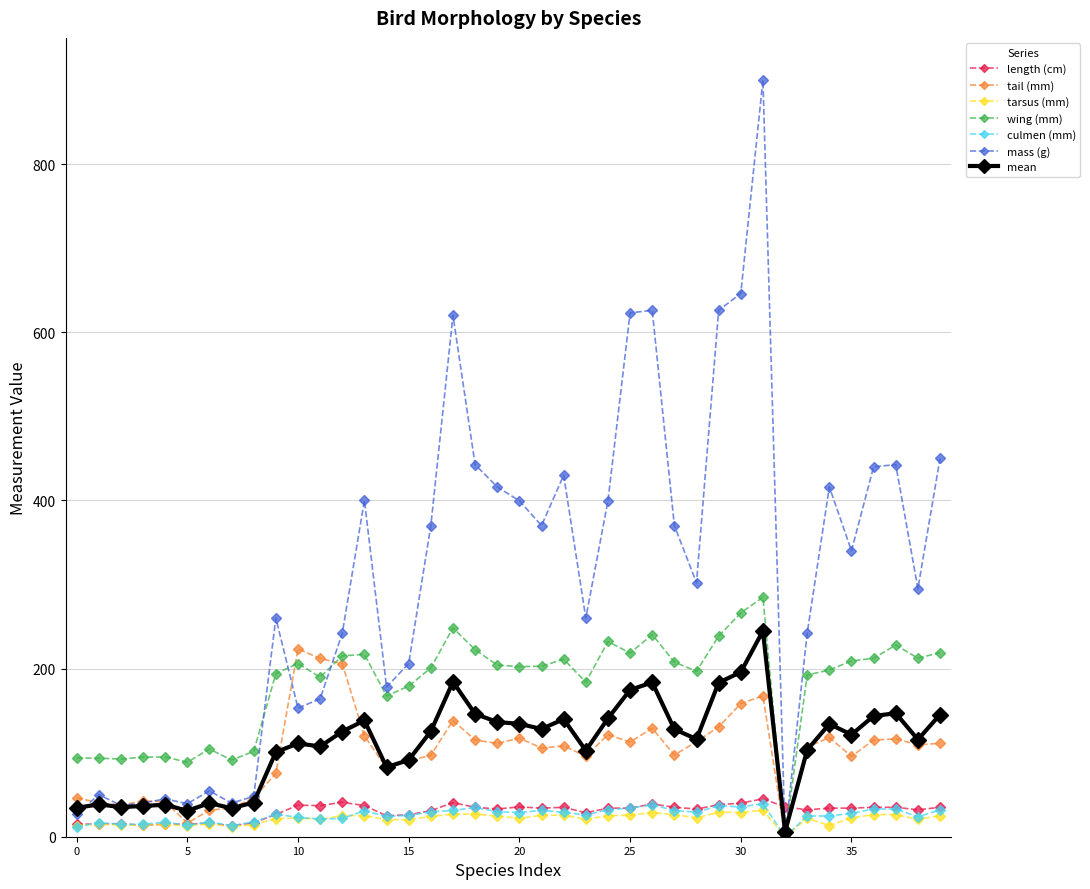

Which series has the widest spread of values?

mass (g)